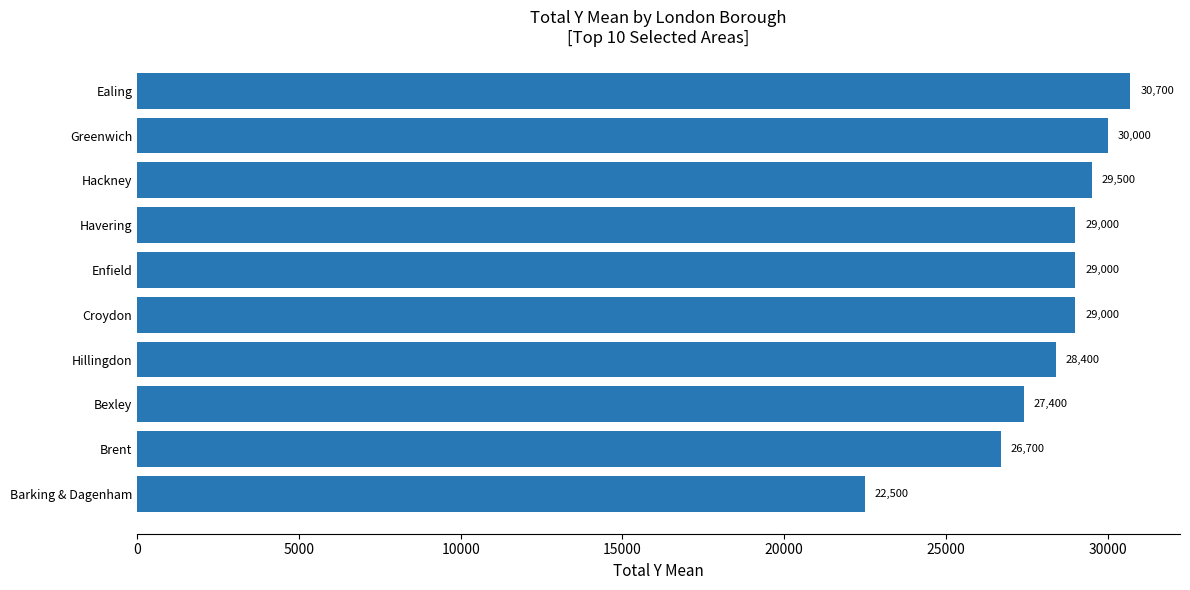

What is the average value?

28220